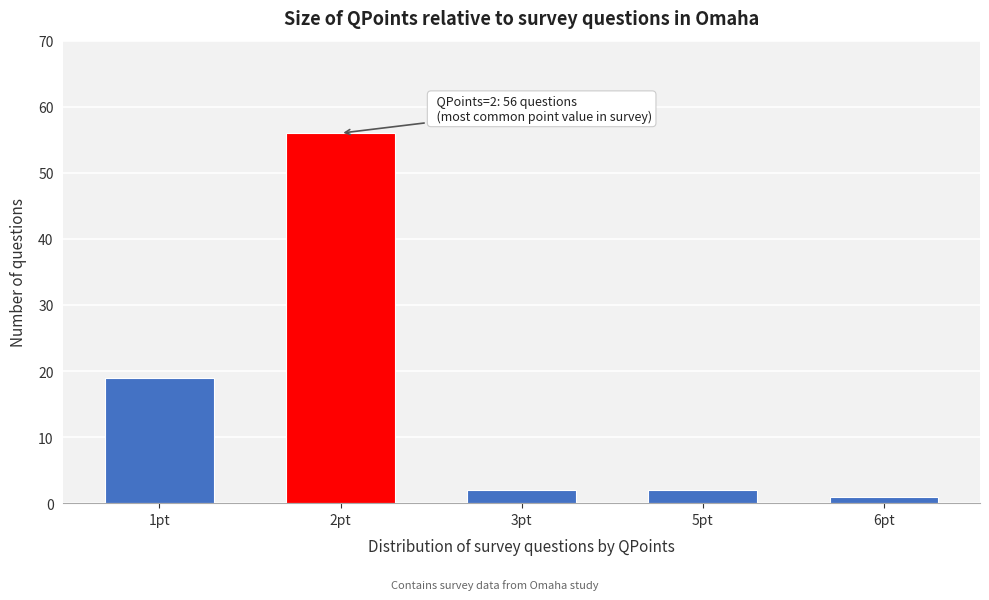

Reading left to right, list all the values displayed in this chart.

1pt=19	2pt=56	3pt=2	5pt=2	6pt=1